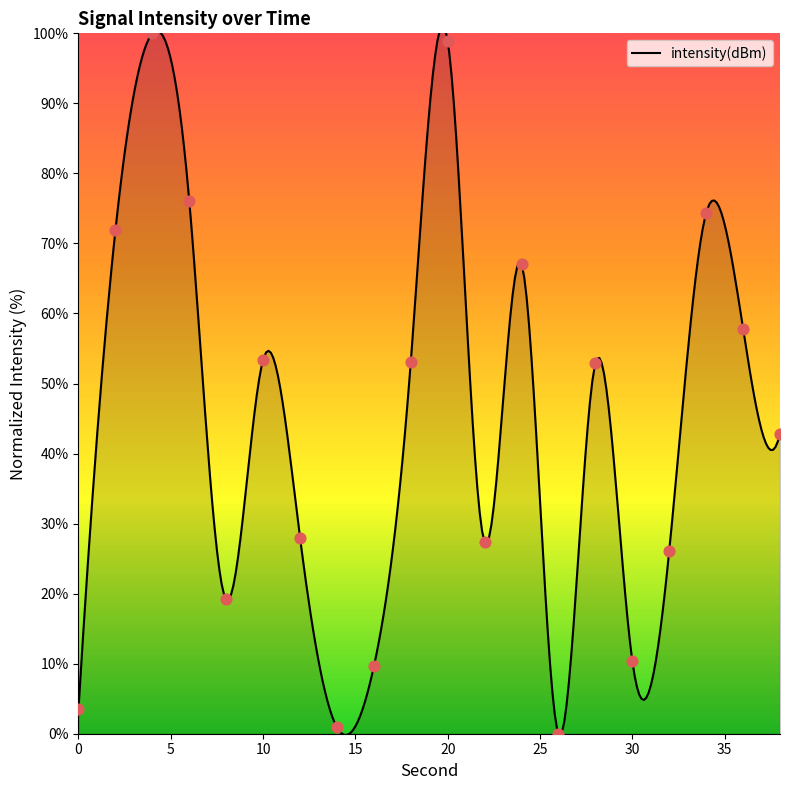

Between 34 and 28, which is larger?

34